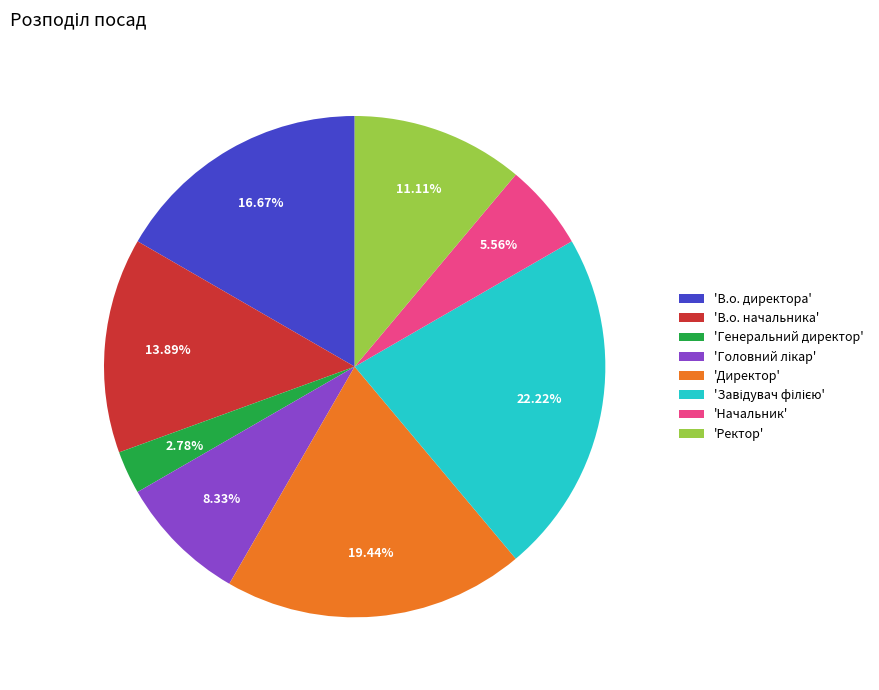

Which category has the smallest portion of the pie?

'Генеральний директор'